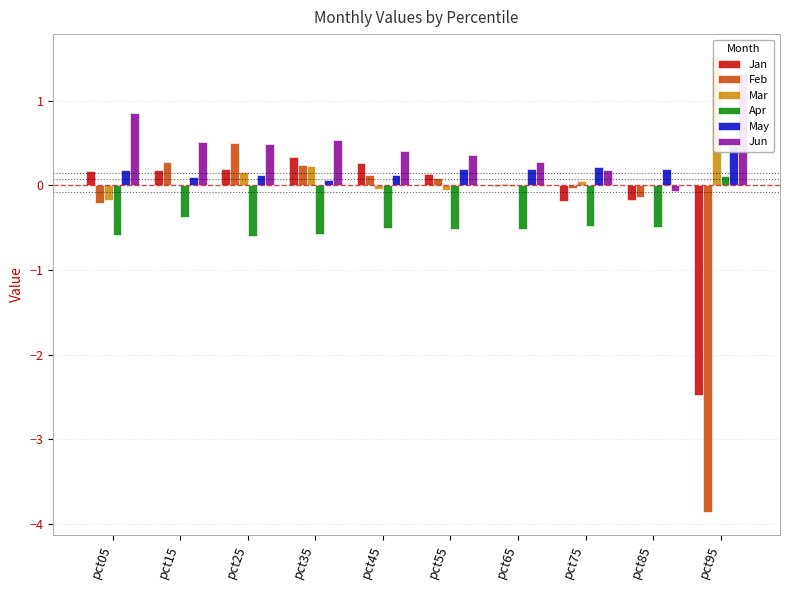

How many bars are there in each group?

6